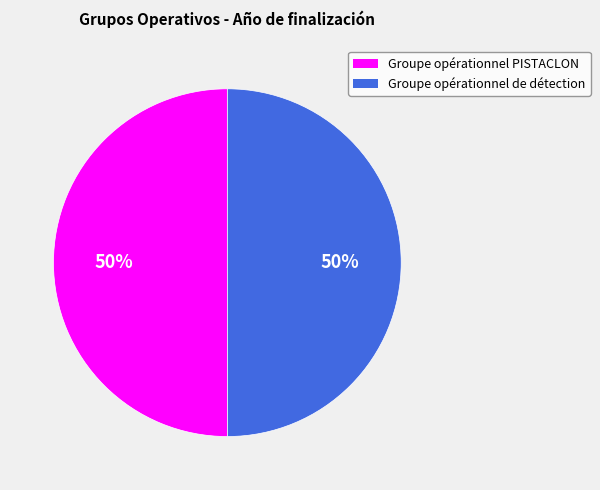

The Groupe opérationnel PISTACLON slice represents 50% of the pie. True or false?

True